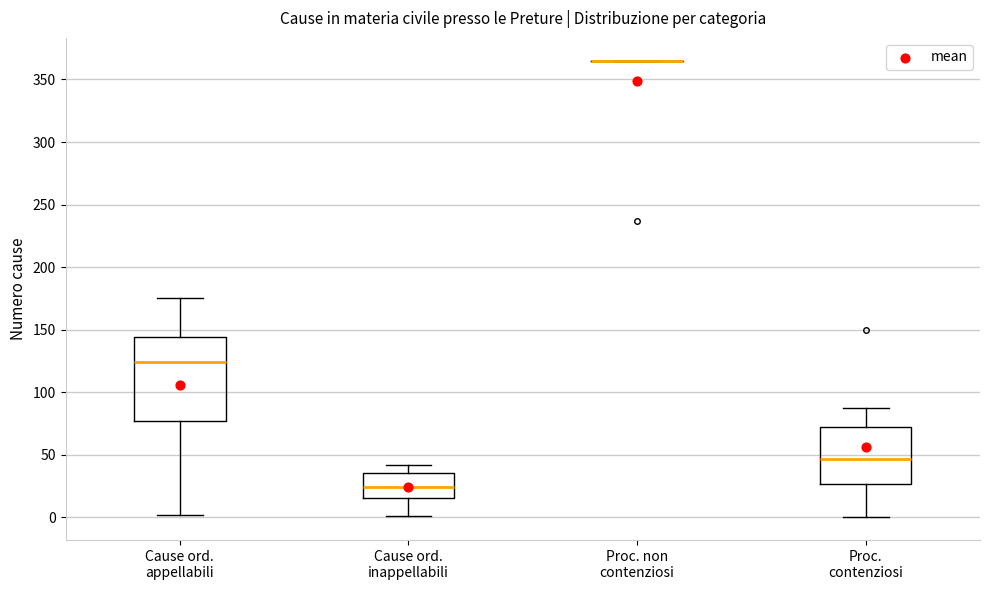

Reading left to right, transcribe this box plot: for each box, give where its median line is, the range the box spans, and where its two whiskers end, as read against the y-axis. The values are not printed on the chart, so give them approximately, as read against the axis.

Cause ord. appellabili: median 125, box 75 to 145, whiskers 0 to 175
Cause ord. inappellabili: median 25, box 15 to 35, whiskers 0 to 40
Proc. non contenziosi: box collapsed to a line at 365, whiskers 365 to 365
Proc. contenziosi: median 45, box 25 to 70, whiskers 0 to 85